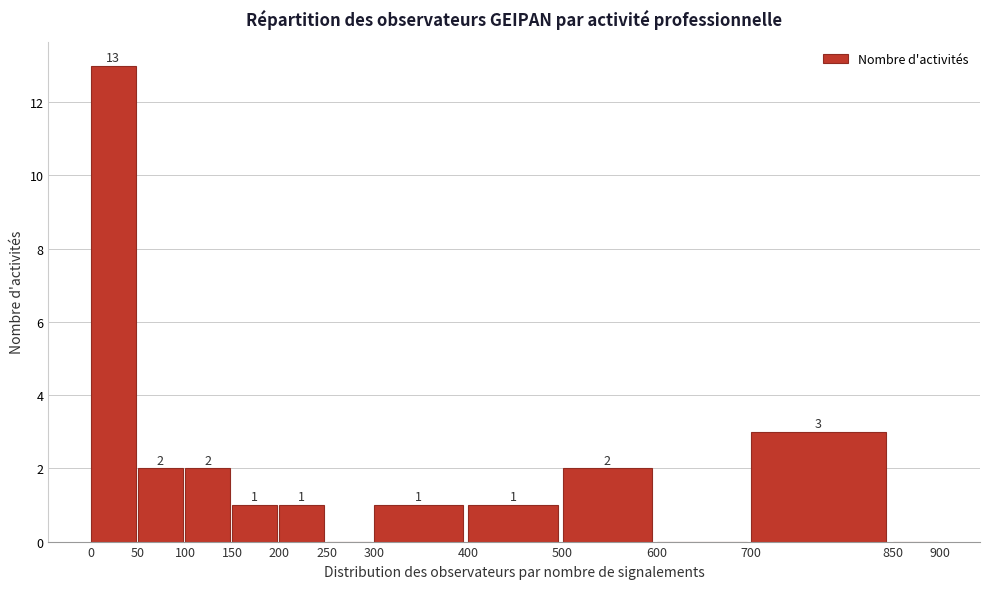

Over which range of the x-axis is the bar tallest?

0 to 50